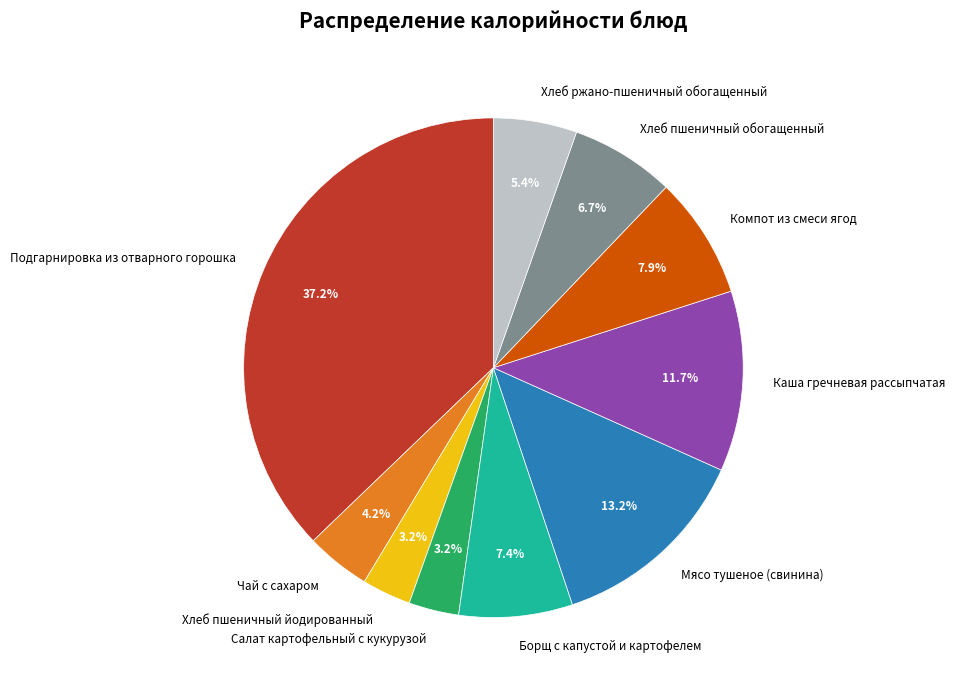

Approximately how many times larger is the value at Борщ с капустой и картофелем compared to Каша гречневая рассыпчатая?

0.6